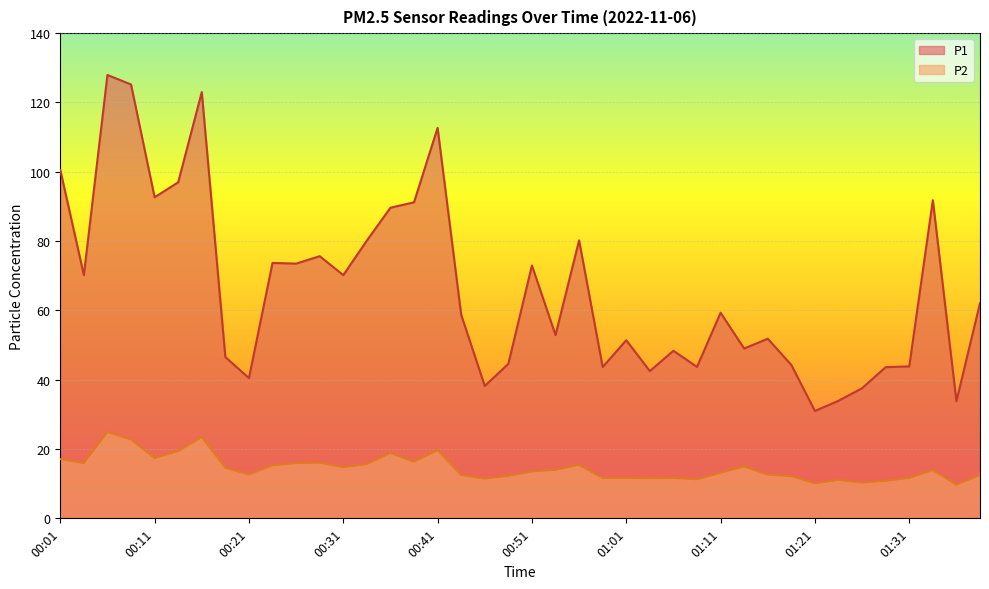

True or false: P2 and P1 intersect in this chart.

False